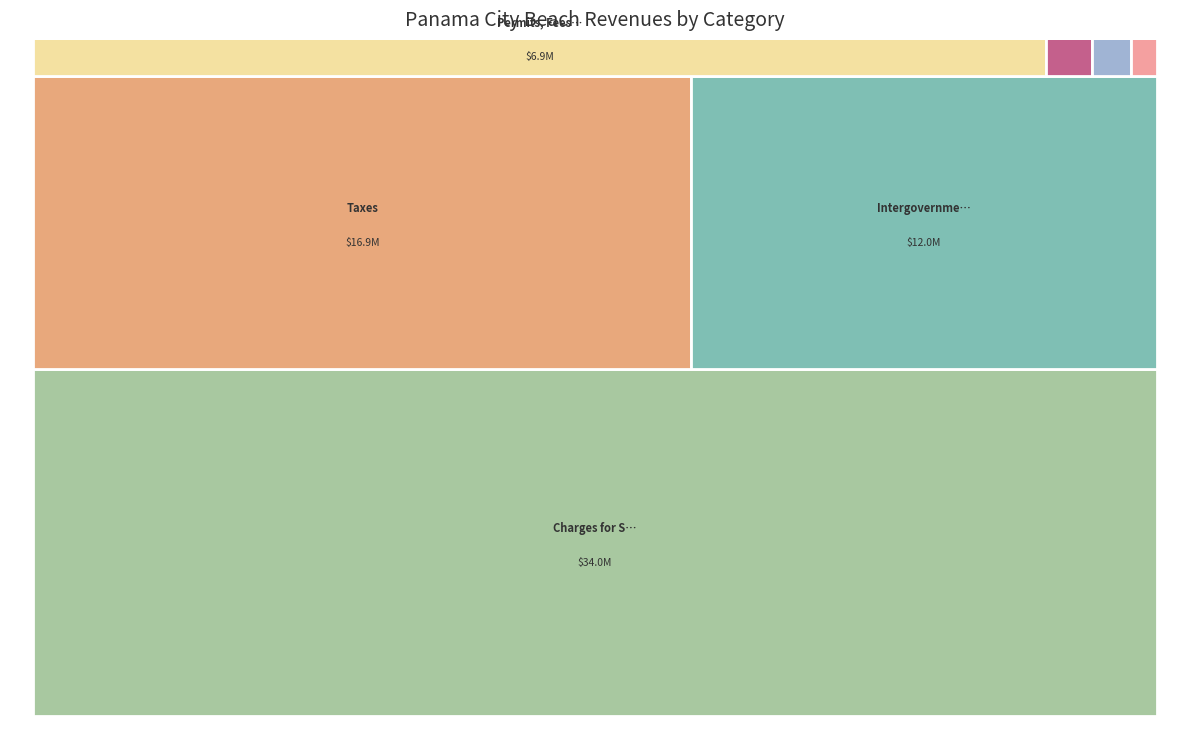

Which category has the smallest portion of the pie?

Judgments, Fines, and Forfeits